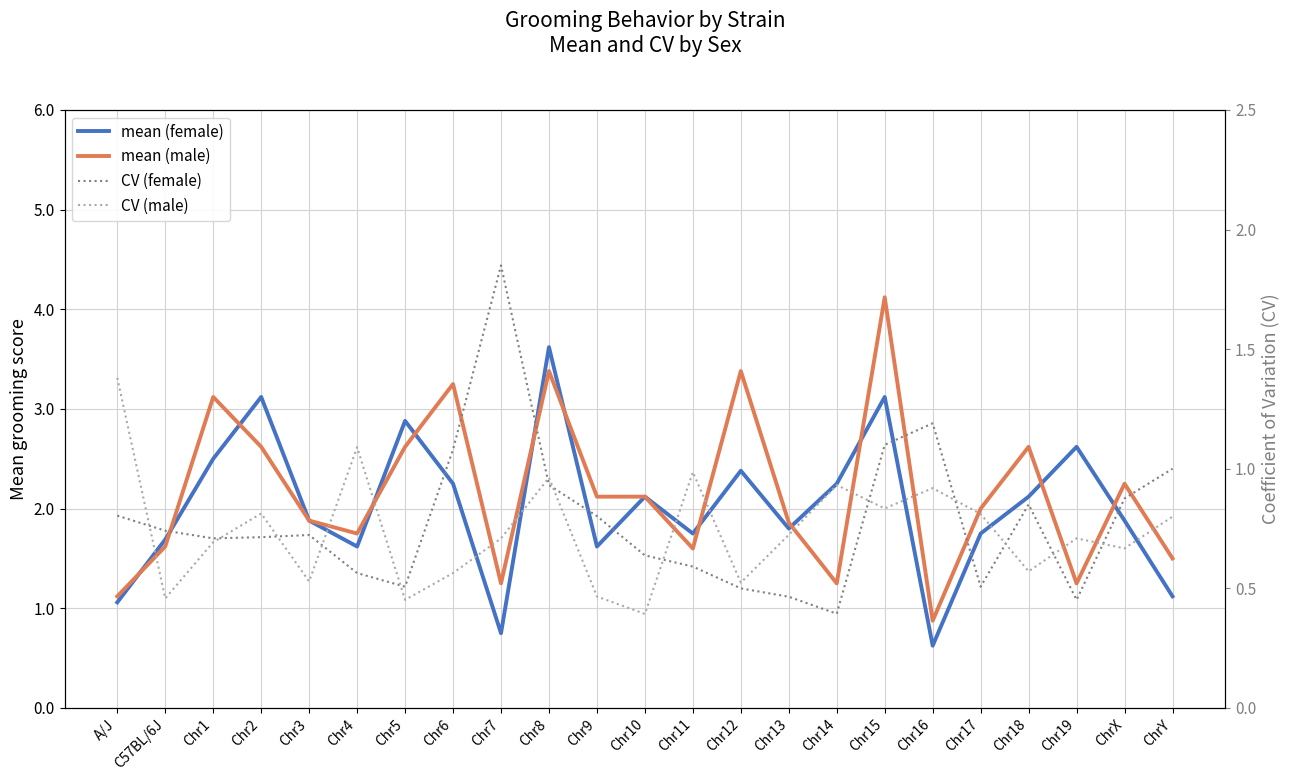

Reading left to right, transcribe all the data shown in this chart.

mean (female): 1.1	1.7	2.5	3.1	1.9	1.6	2.9	2.2	0.8	3.6	1.6	2.1	1.8	2.4	1.8	2.2	3.1	0.6	1.8	2.1	2.6	1.9	1.1
mean (male): 1.1	1.6	3.1	2.6	1.9	1.8	2.6	3.2	1.2	3.4	2.1	2.1	1.6	3.4	1.9	1.2	4.1	0.9	2.0	2.6	1.2	2.2	1.5
CV (female): 0.8	0.7	0.7	0.7	0.7	0.6	0.5	1.1	1.9	0.9	0.8	0.6	0.6	0.5	0.5	0.4	1.1	1.2	0.5	0.9	0.5	0.9	1.0
CV (male): 1.4	0.5	0.7	0.8	0.5	1.1	0.5	0.6	0.7	1.0	0.5	0.4	1.0	0.5	0.7	0.9	0.8	0.9	0.8	0.6	0.7	0.7	0.8